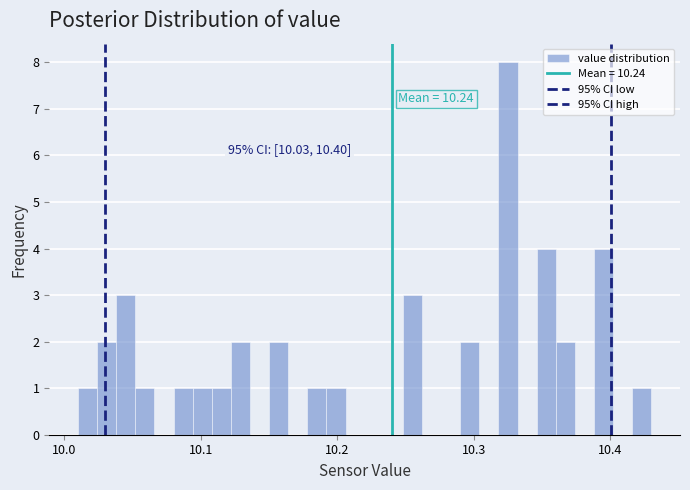

Read against the x-axis, roughly where is the centre of the tallest bar?

10.33